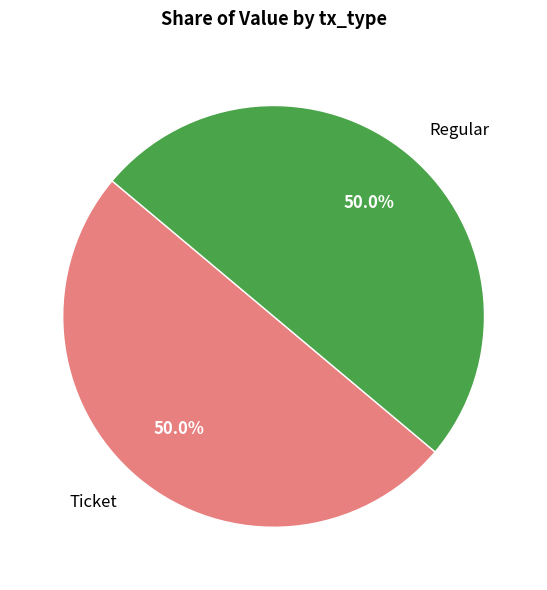

Count the number of slices in the pie.

2